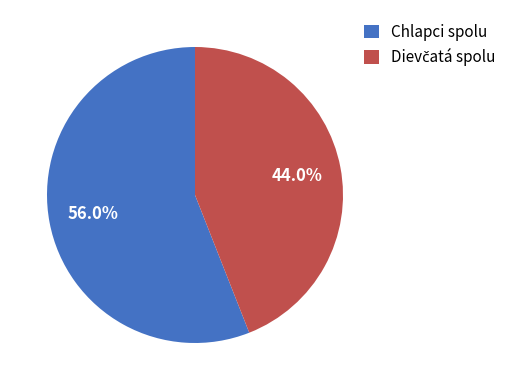

Which slice is the largest?

Chlapci spolu